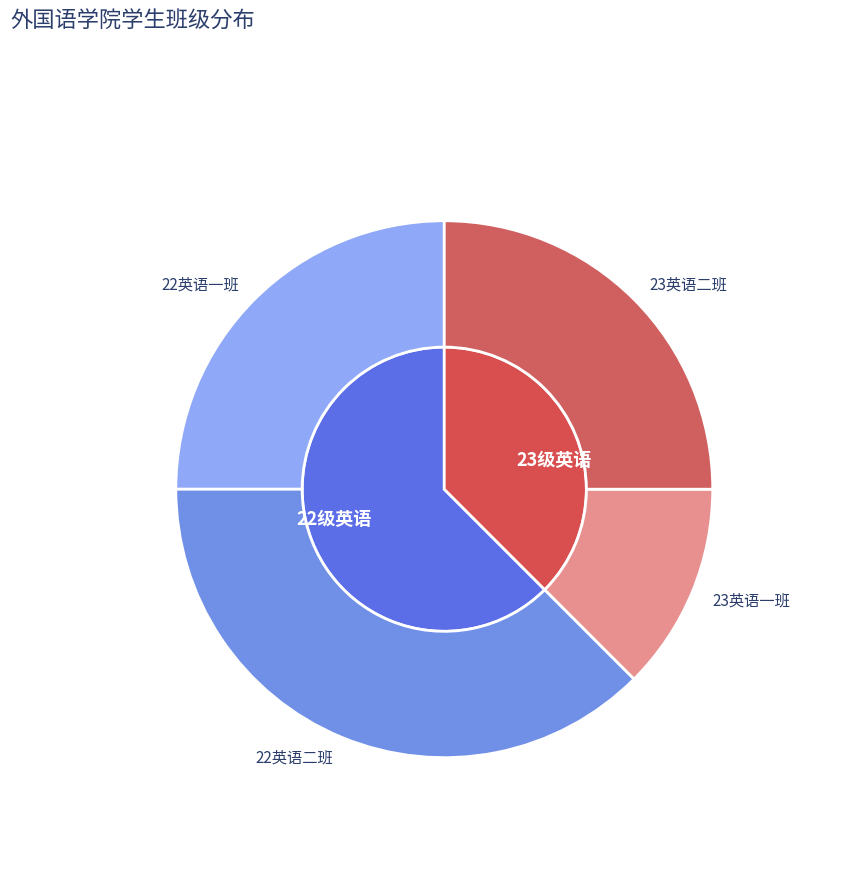

What percentage is the 22英语一班 slice, to the nearest percent?

25%